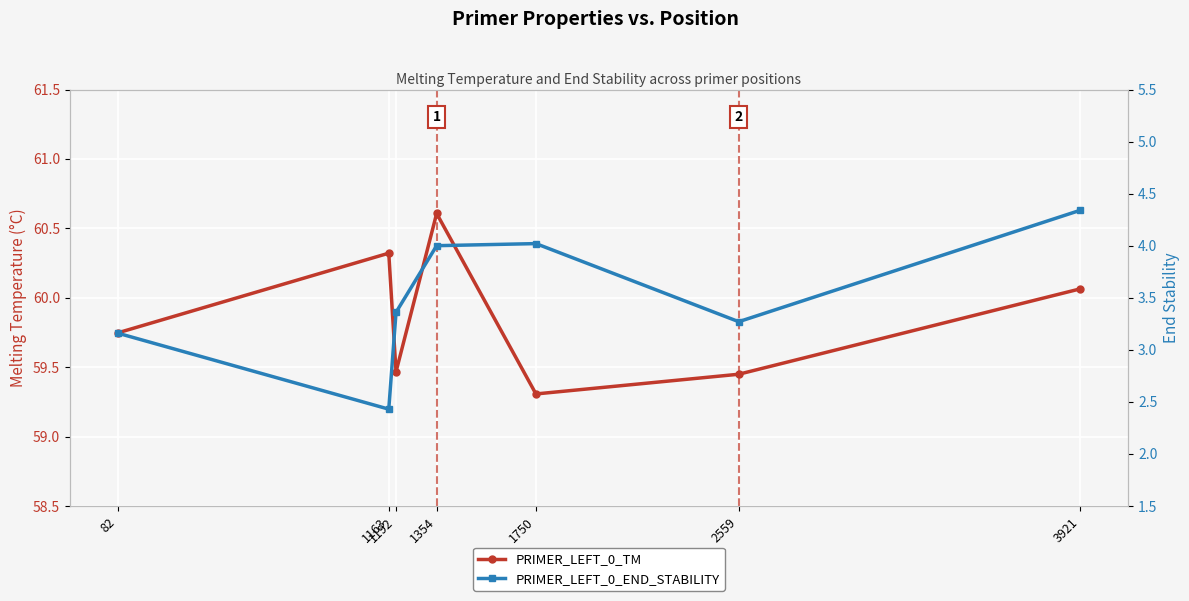

Reading right to left, what are all the values shown in this chart?

PRIMER_LEFT_0_TM: 60.1	59.4	59.3	60.6	59.5	60.3	59.7
PRIMER_LEFT_0_END_STABILITY: 4.3	3.3	4.0	4.0	3.4	2.4	3.2